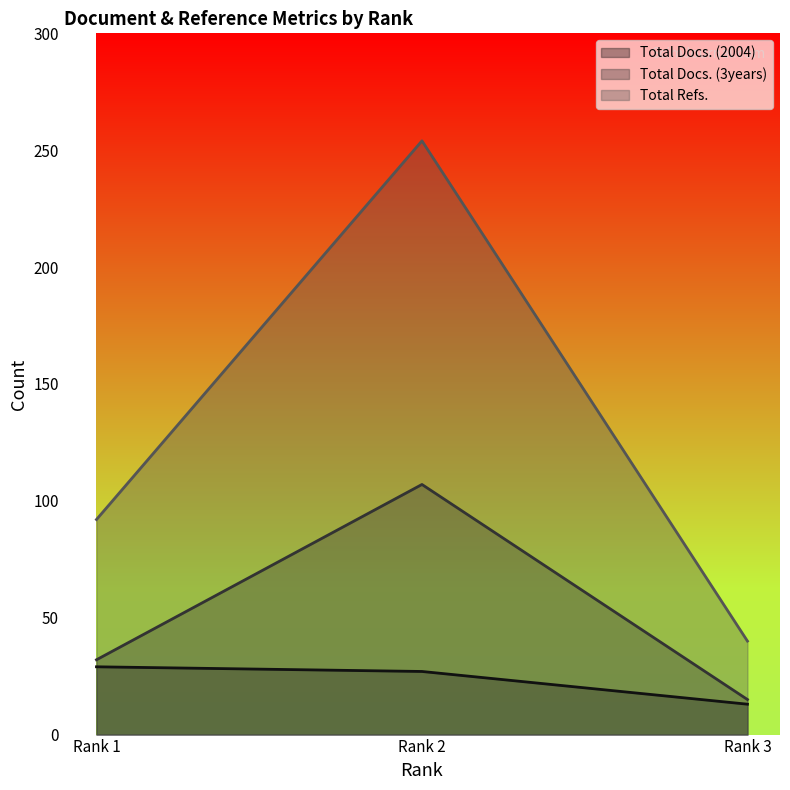

Where does the Total Refs. series first go above 92?

Rank 2